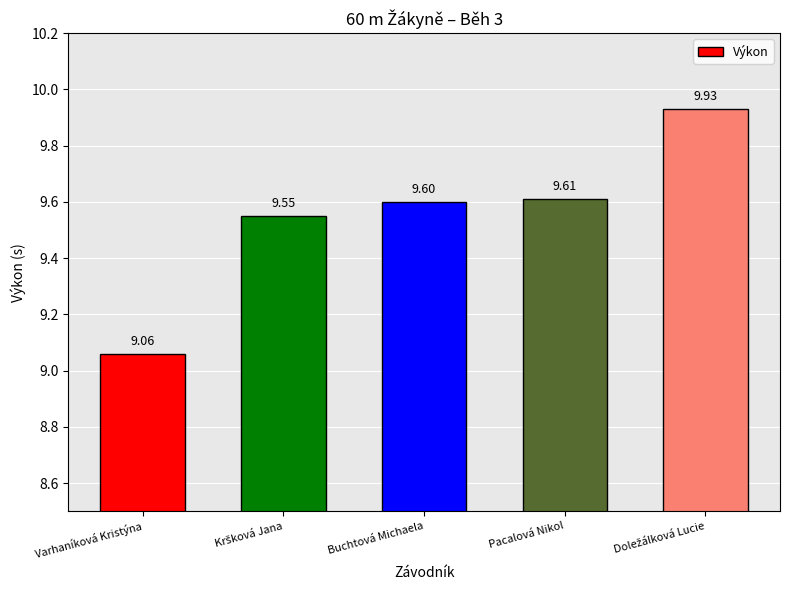

What is the smallest value displayed?

9.1